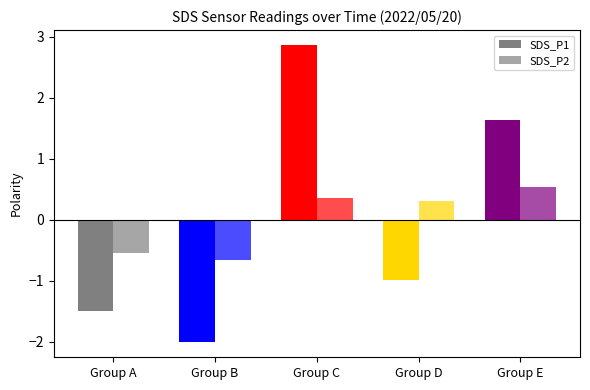

How many values in SDS_P1 are above zero?

2